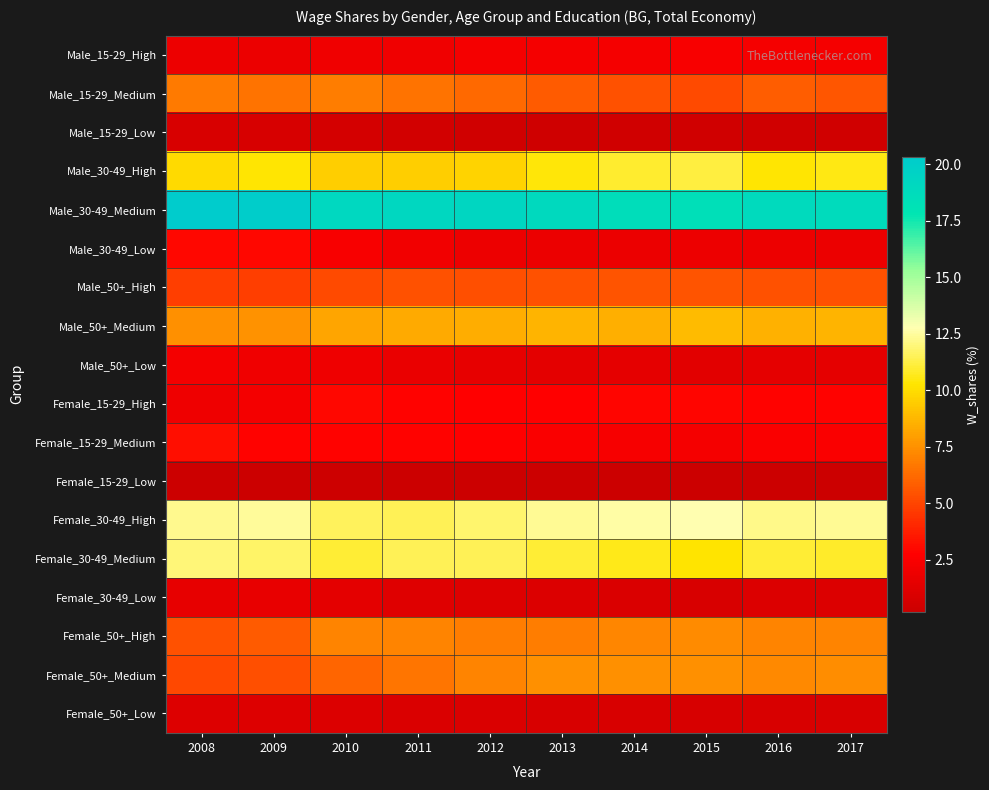

How many data points does each series have?

10